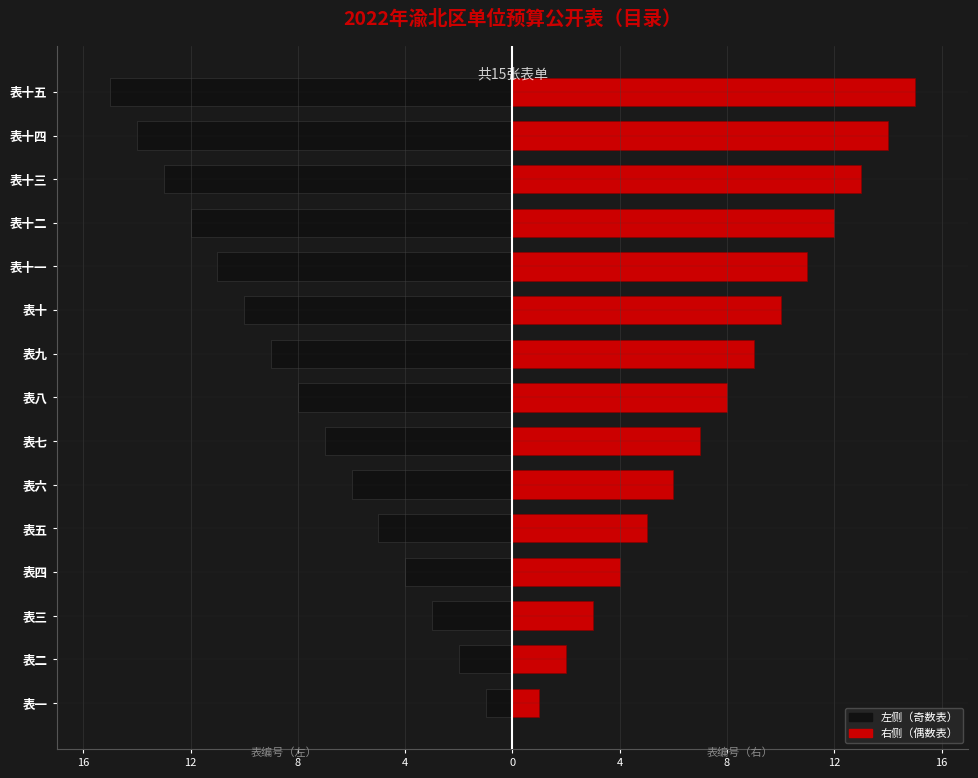

Rank the series by their maximum value, from lowest to highest.

左侧（奇数表）, 右侧（偶数表）